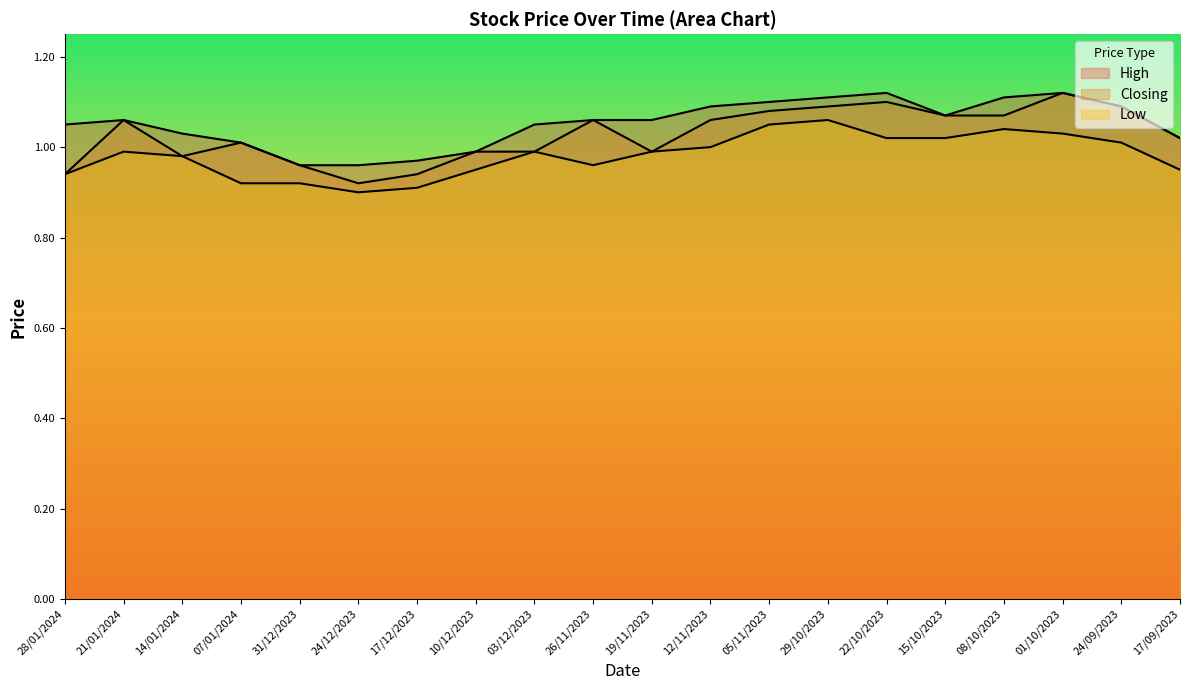

In High, how many points are higher than both neighbors (excluding endpoints)?

3